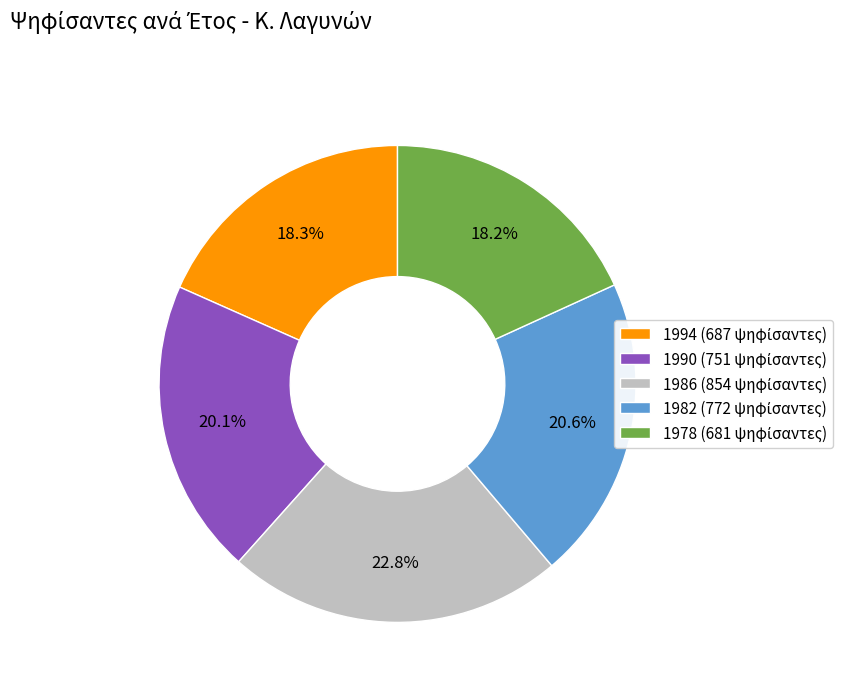

Which has a higher value, 1994 or 1986?

1986